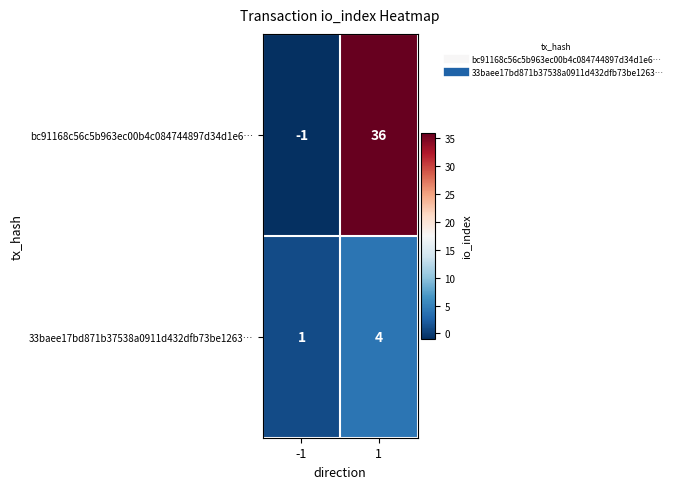

What is the sum of the 33baee17bd871b37538a0911d432dfb73be1263… values at -1 and 1?

5